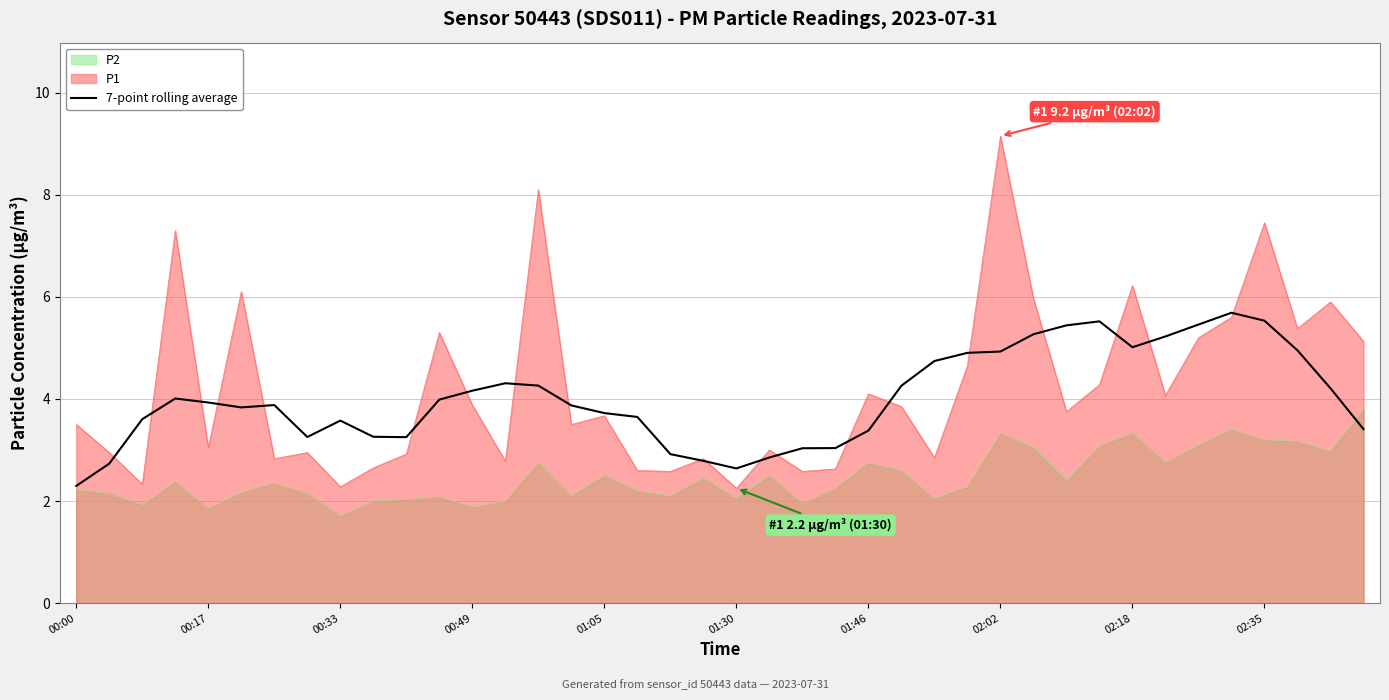

True or false: the data shows 5.5 at 31.

True